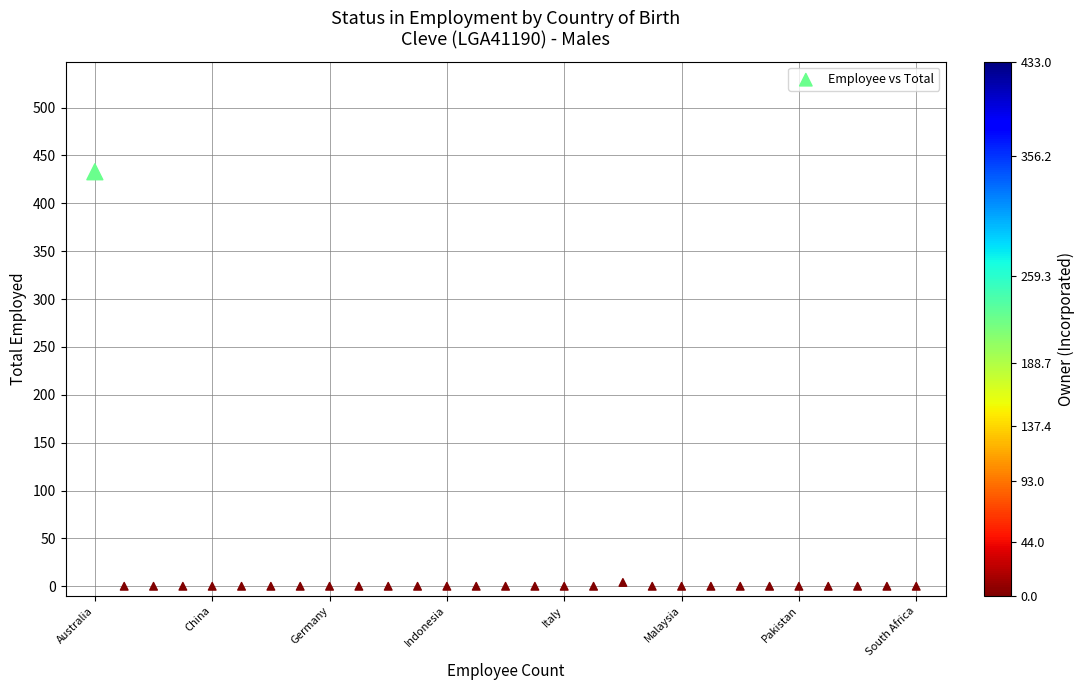

What is the range of Y values (max minus min)?

433